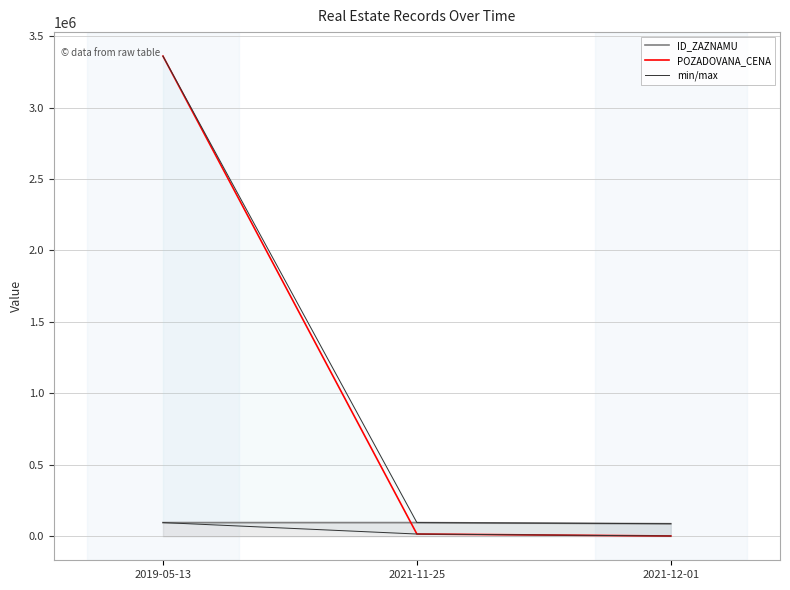

What is the smallest value displayed?

2000